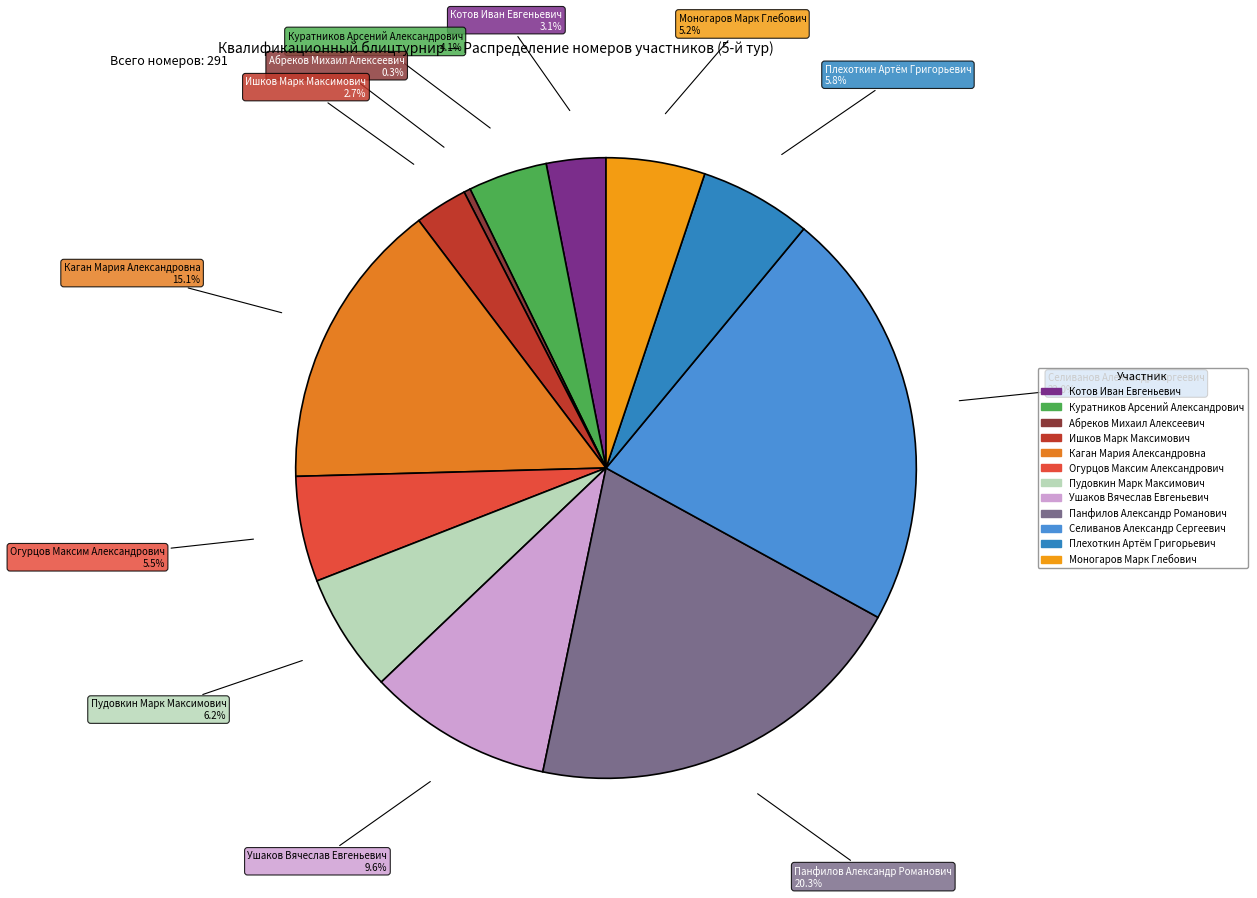

Which slice is the smallest?

Абреков Михаил Алексеевич